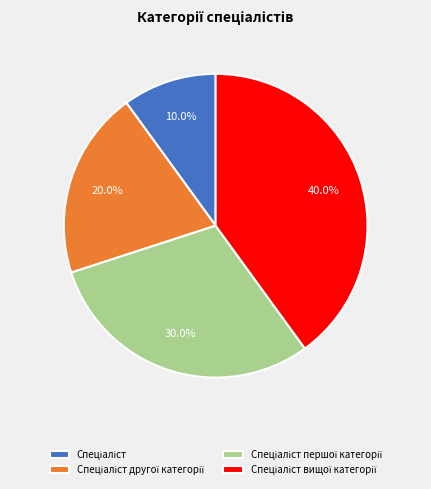

Does any single category account for the majority?

No